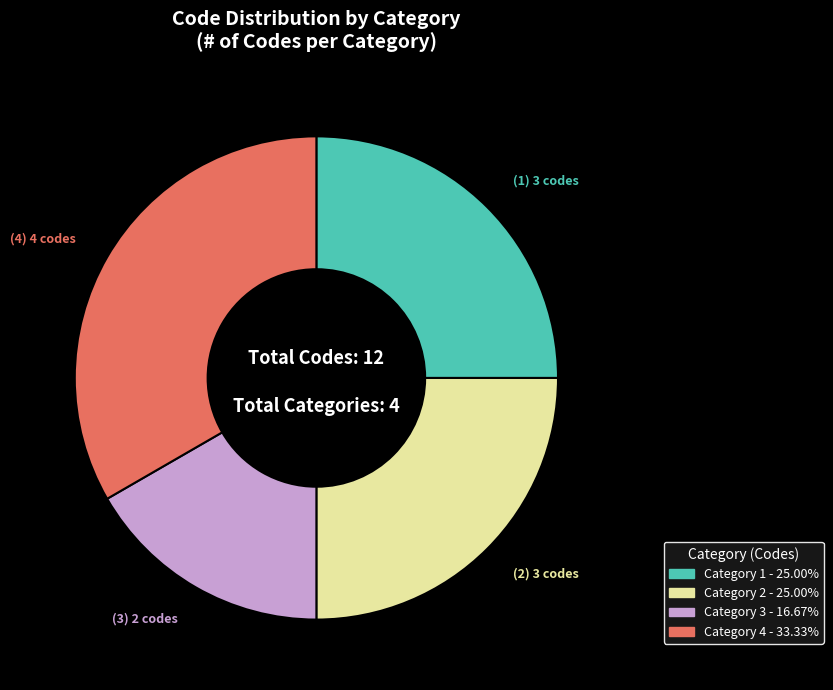

Which has a higher value, Category 3 or Category 2?

Category 2